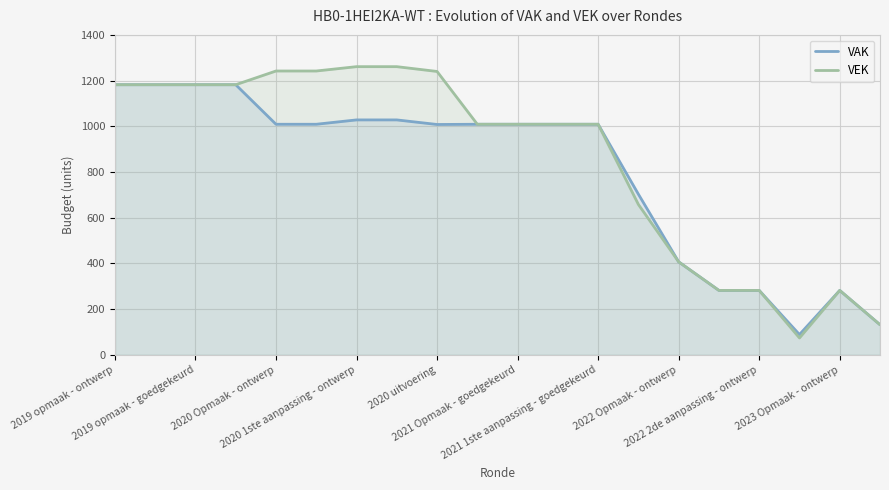

True or false: VEK and VAK intersect in this chart.

False